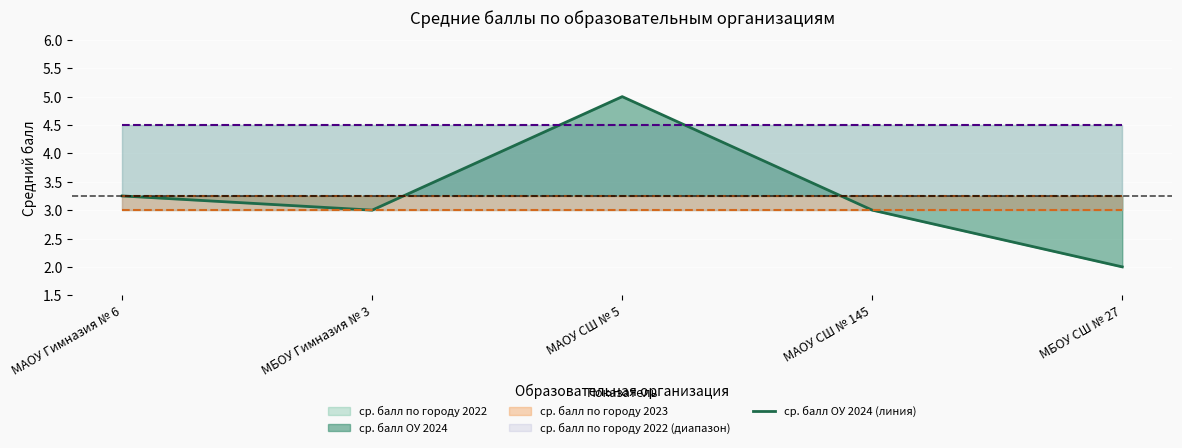

What is the difference between the values at МБОУ Гимназия № 3 and МАОУ СШ № 5?

2.0